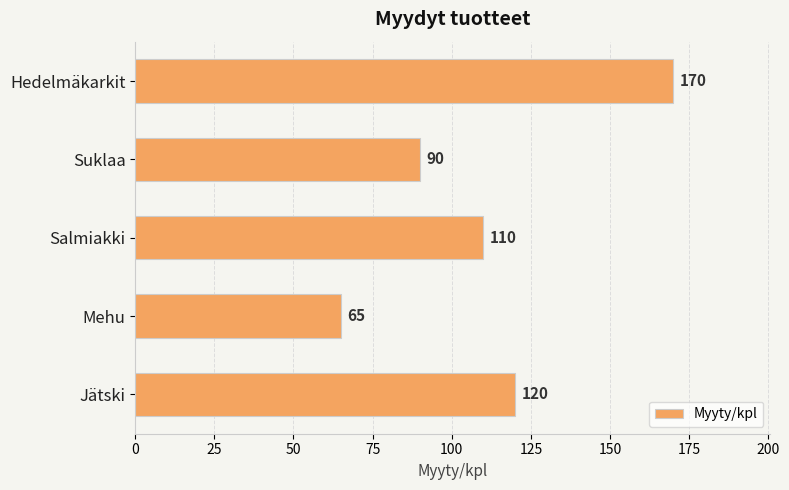

The value at Jätski is 120. True or false?

True